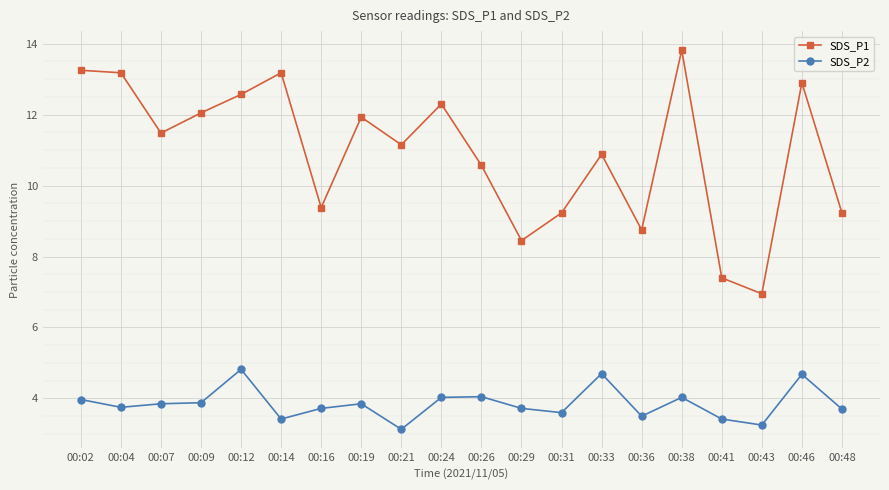

Is it true that SDS_P1 equals 8.4 at 00:29?

True